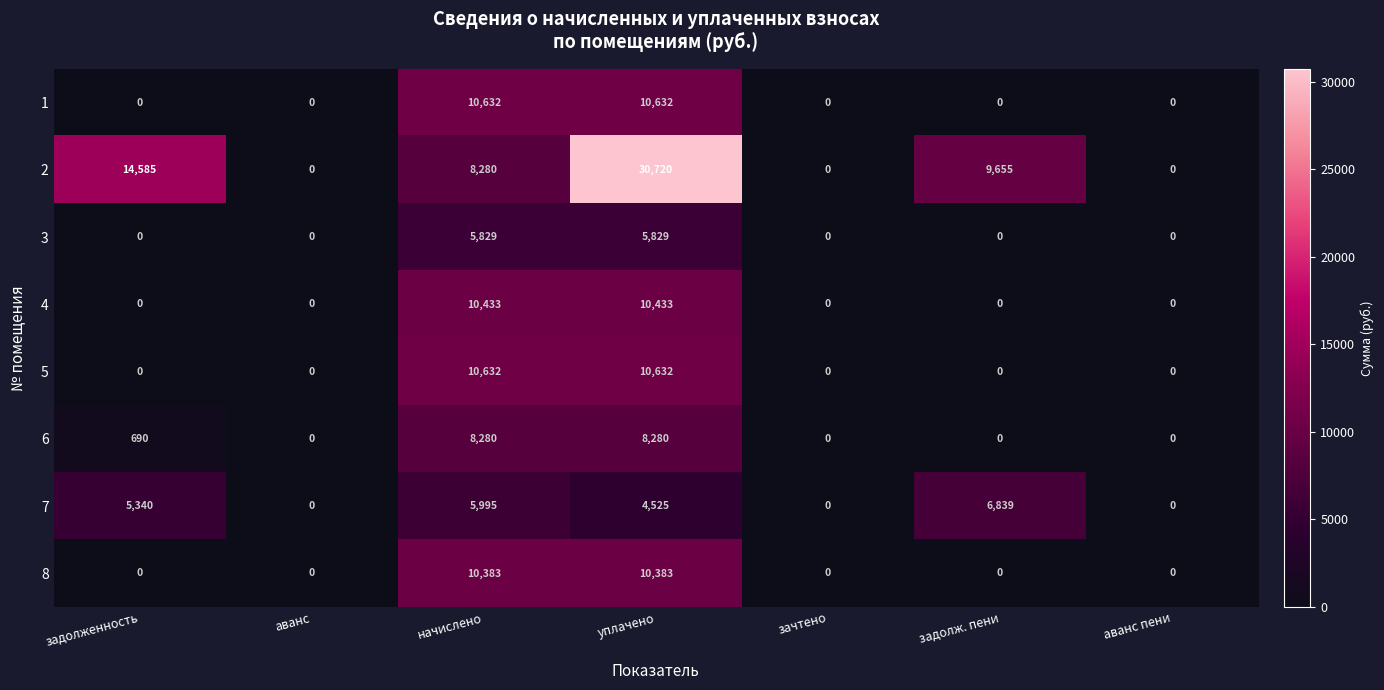

Which series has the largest total across all categories?

2